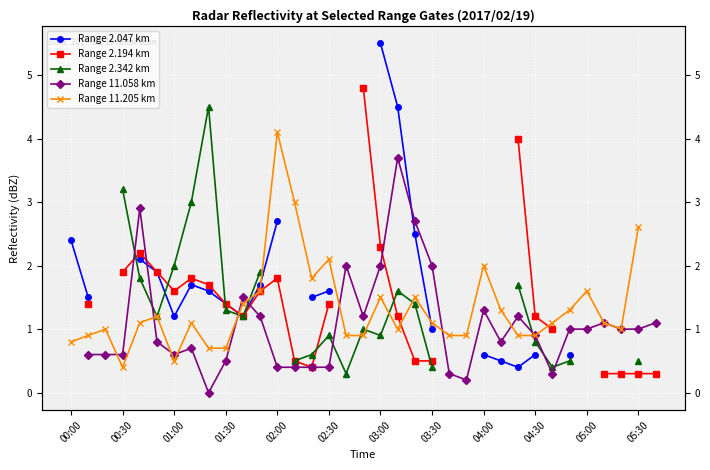

What is the value of the Range 11.058 km point at the 30th from the left?

1.0